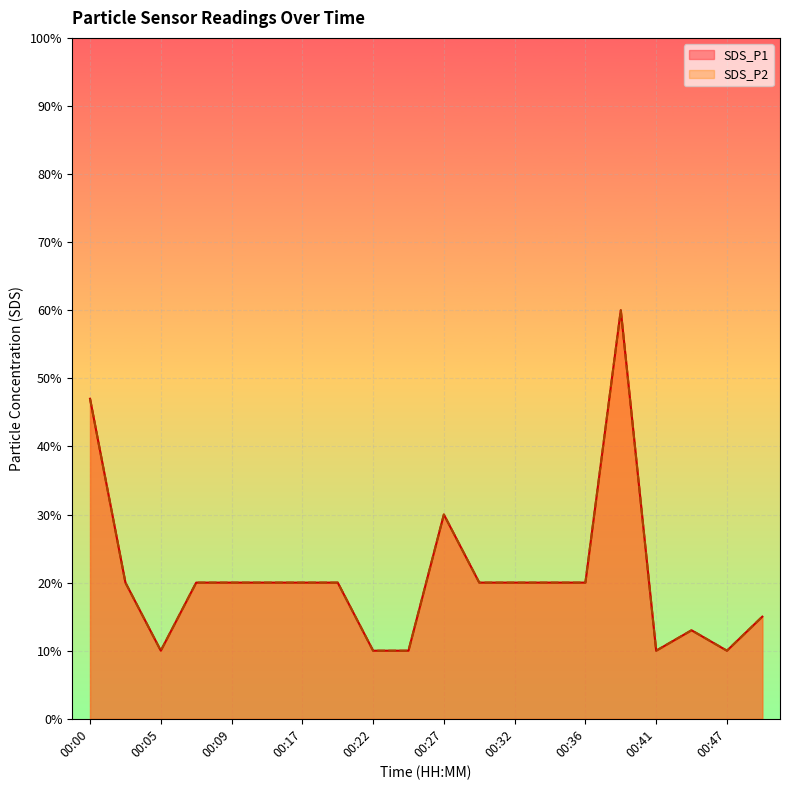

What is the smallest value displayed?

0.1